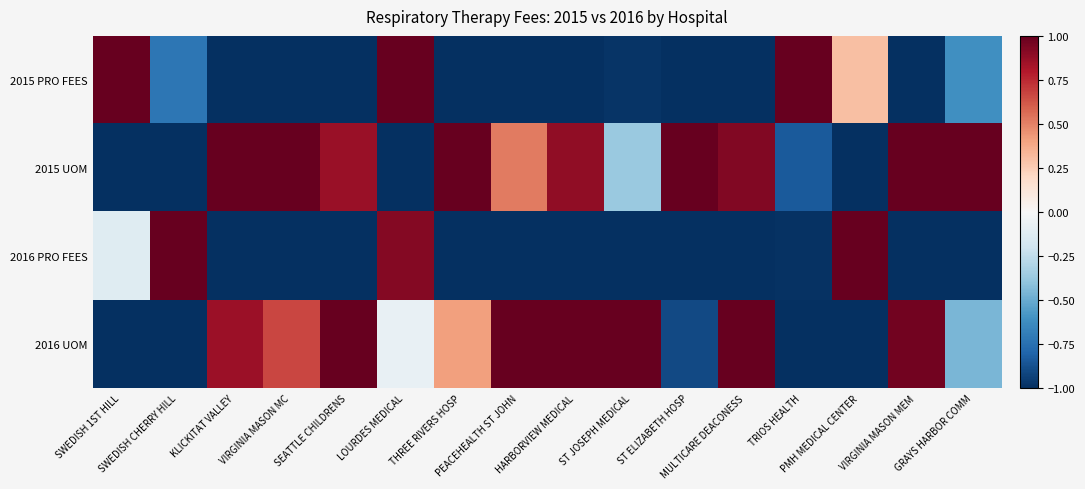

Rank the series at MULTICARE DEACONESS from highest to lowest value.

2016 UOM, 2015 UOM, 2015 PRO FEES, 2016 PRO FEES